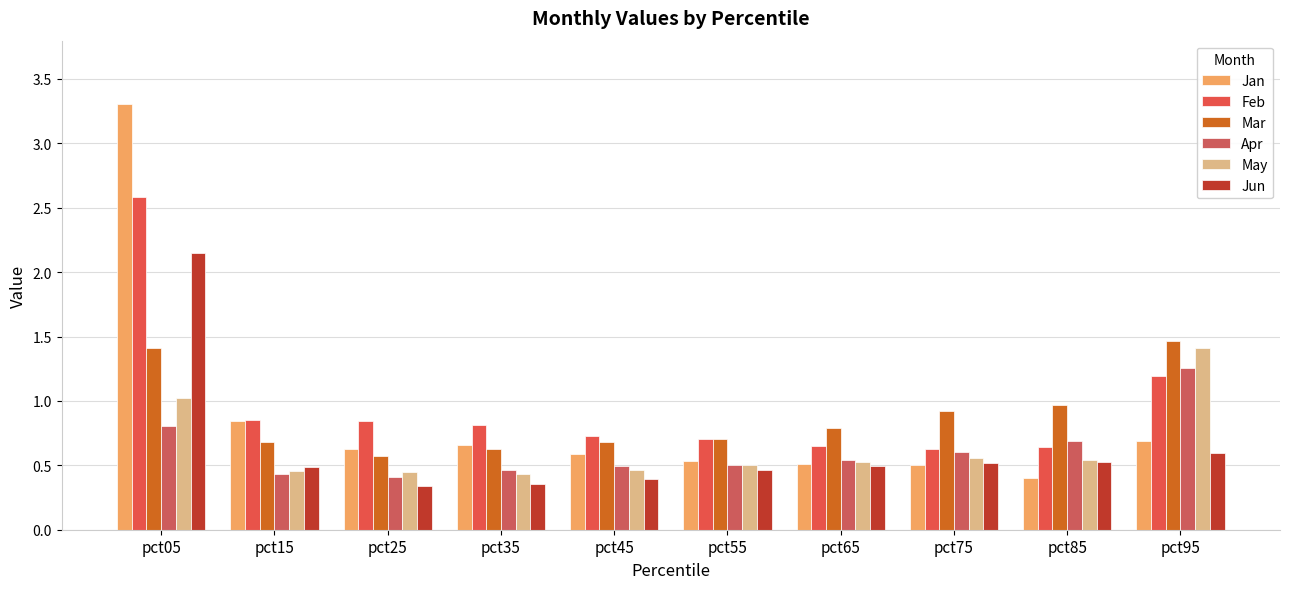

What is the lowest value of the Jan series?

0.4